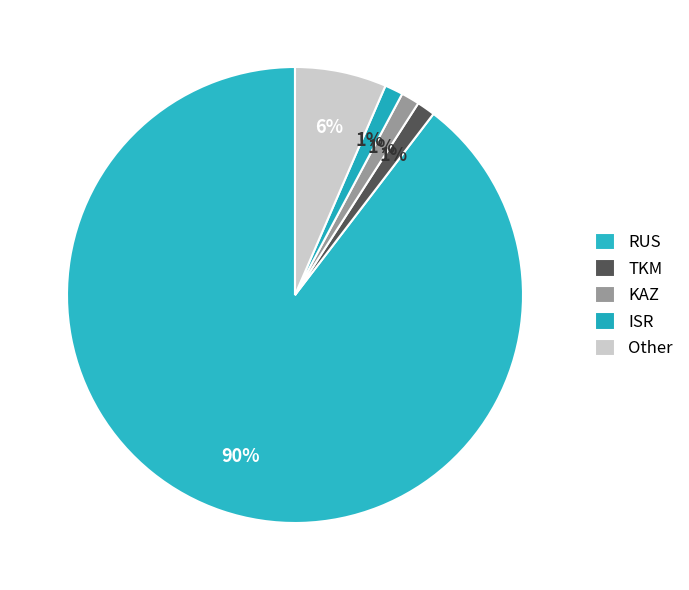

Which slice is the smallest?

TKM